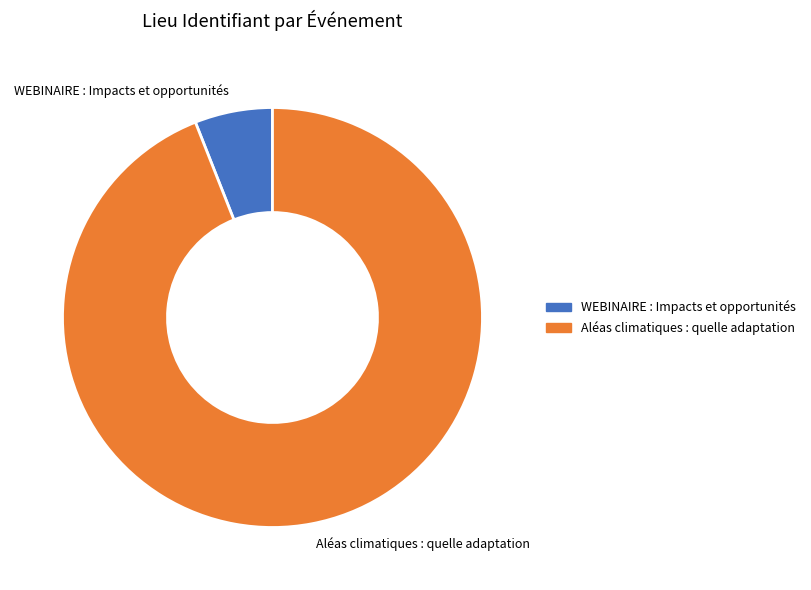

Is the sum of WEBINAIRE : Impacts et opportunités and Aléas climatiques : quelle adaptation greater than half?

Yes